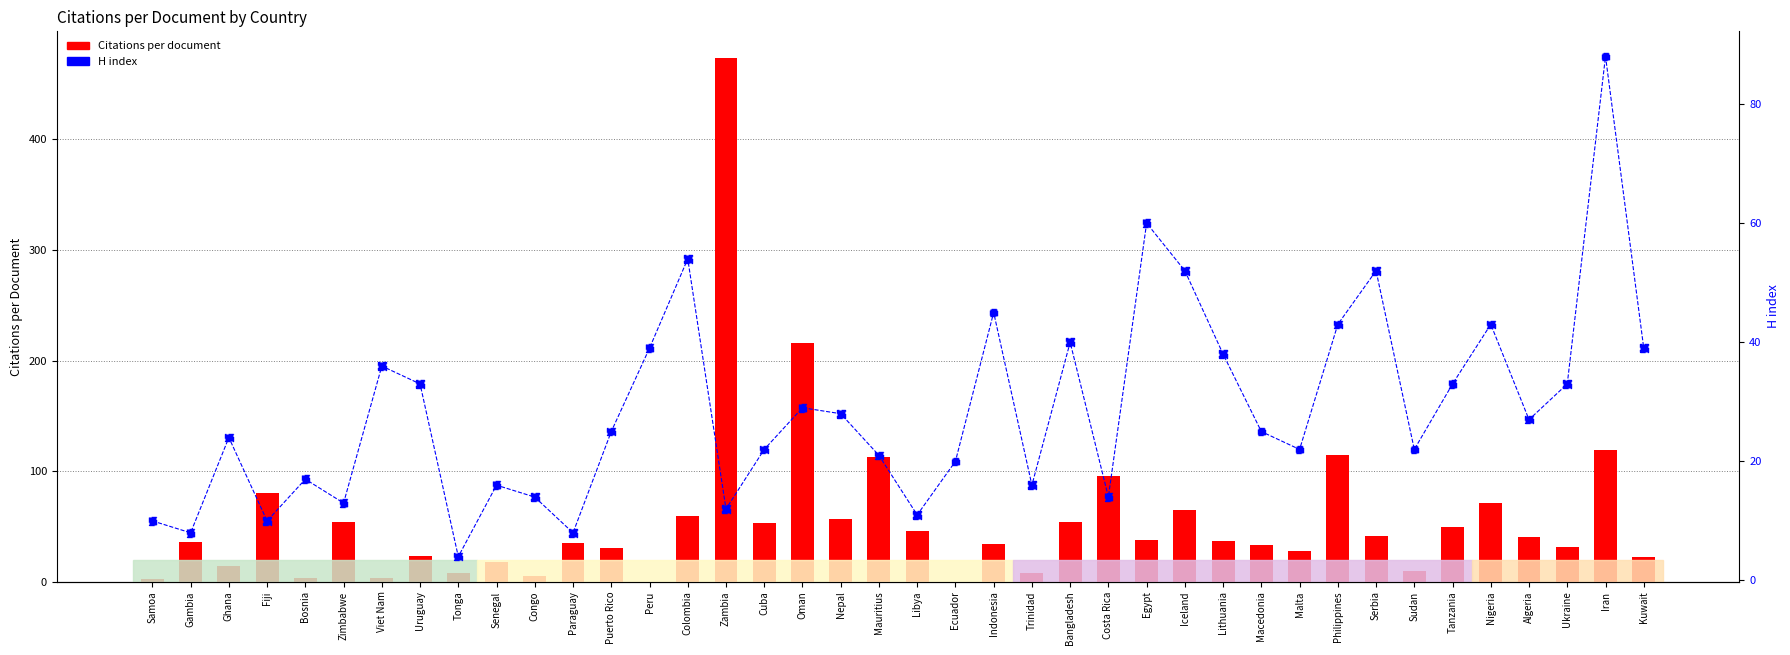

At how many categories does at least one series exceed 209?

2